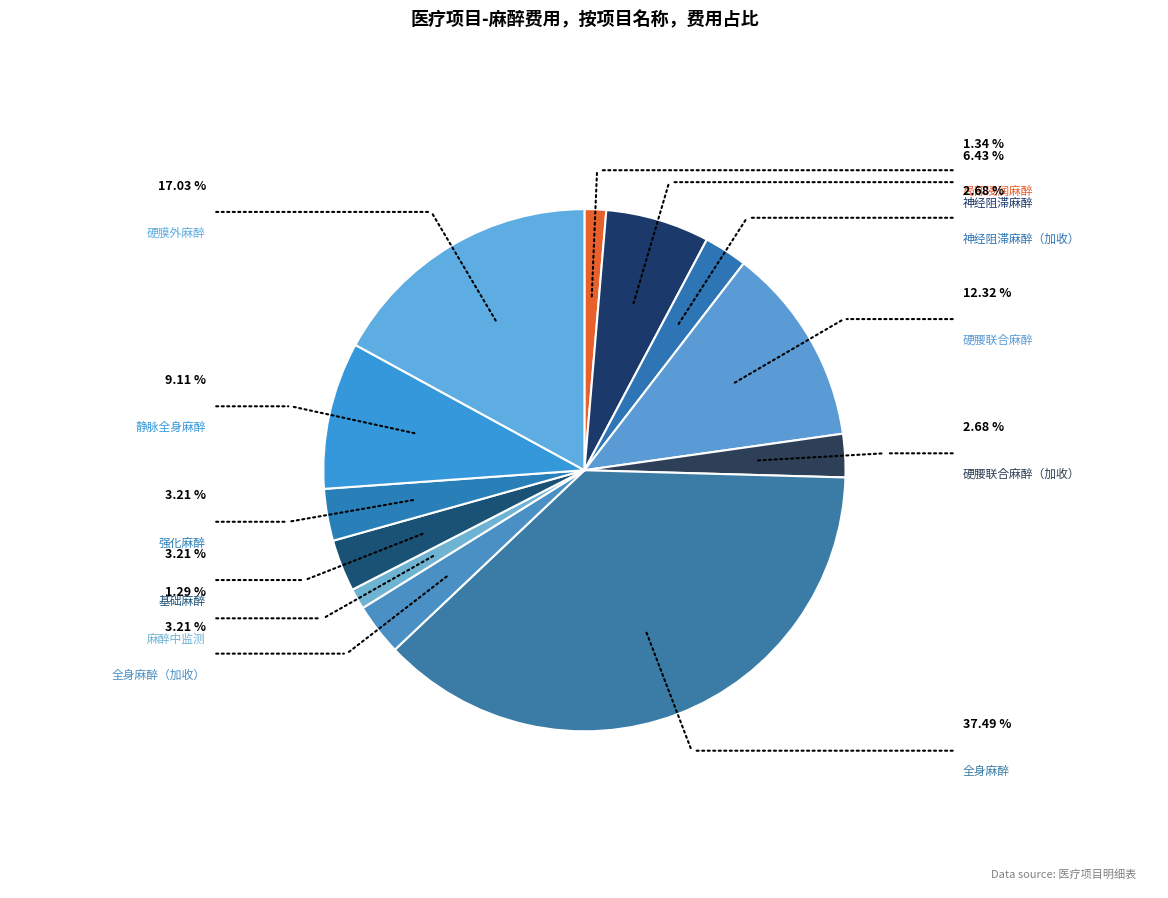

Rank the categories by value from highest to lowest.

全身麻醉, 硬膜外麻醉, 硬腰联合麻醉, 静脉全身麻醉, 神经阻滞麻醉, 全身麻醉（加收）, 基础麻醉, 强化麻醉, 神经阻滞麻醉（加收）, 硬腰联合麻醉（加收）, 局部浸润麻醉, 麻醉中监测